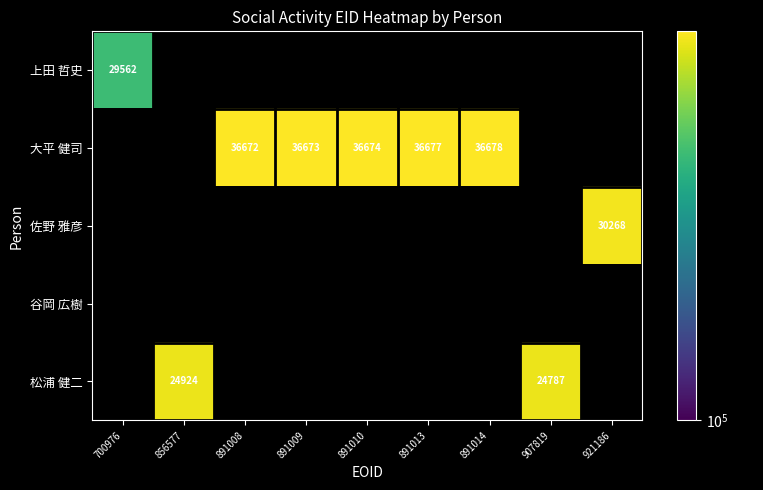

Between 700976 and 856577, which is larger?

856577